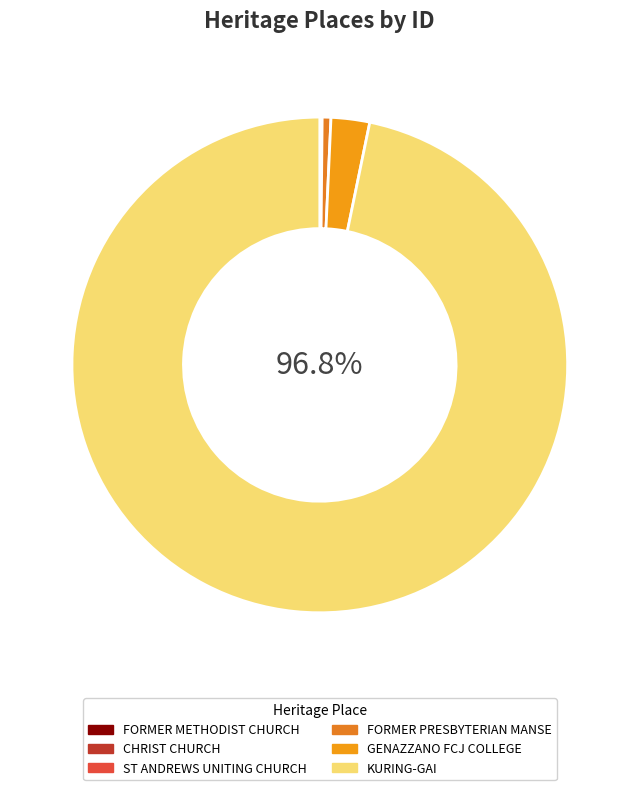

How much of the chart is everything except ST ANDREWS UNITING CHURCH?

99.9%